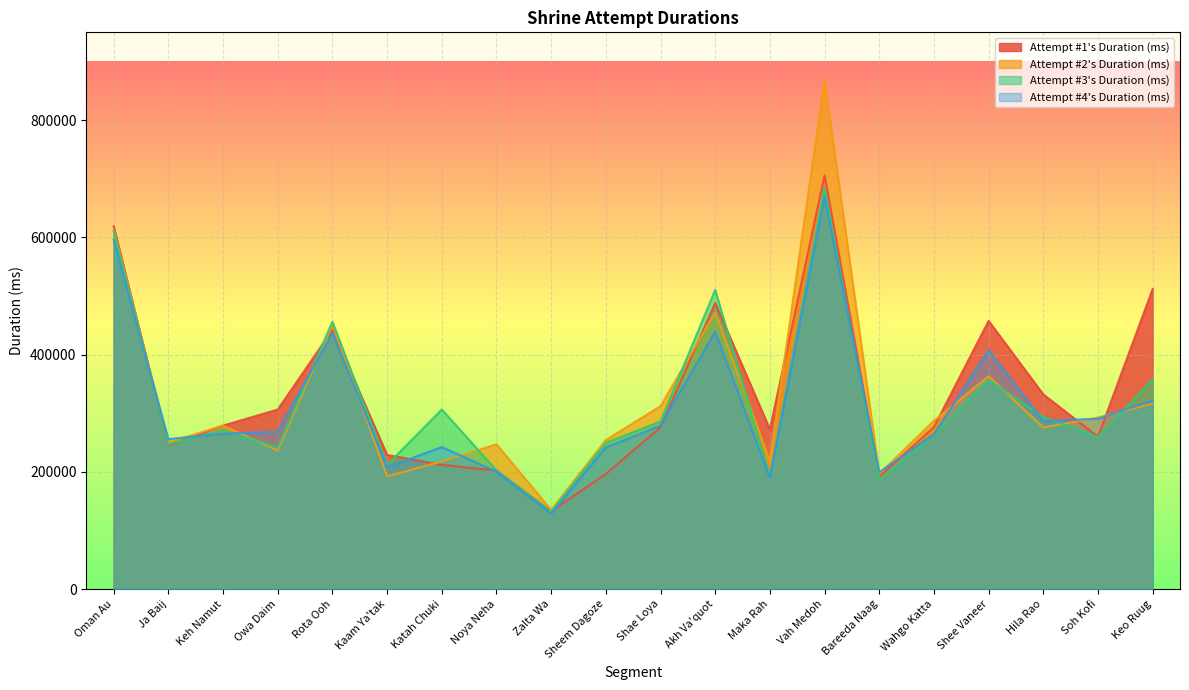

What is the spread (max minus min) of values at Hila Rao?

56663